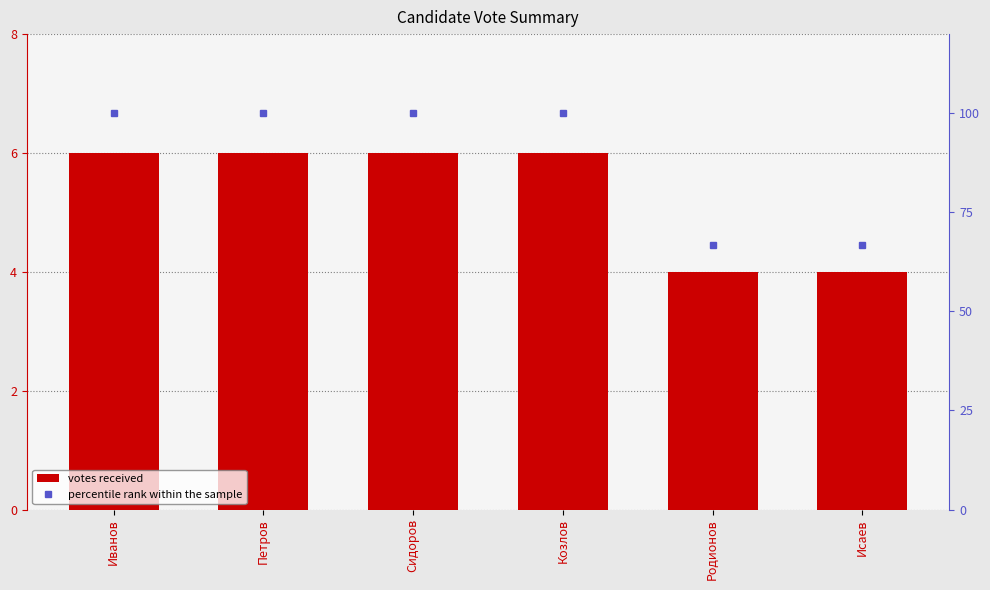

What is the maximum value shown in the chart?

100.0